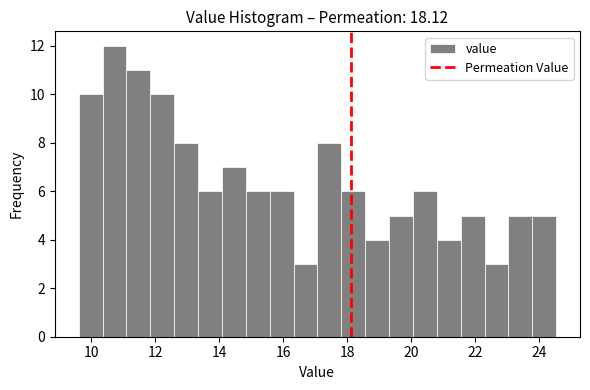

Read against the x-axis, roughly where is the centre of the tallest bar?

10.8